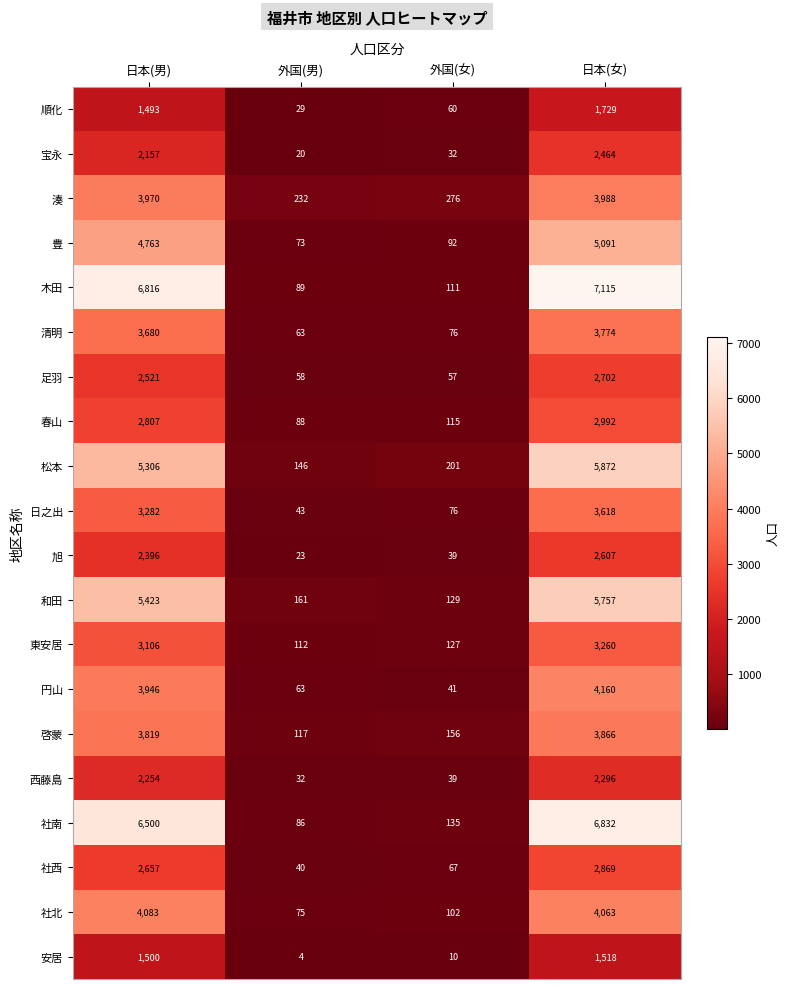

Which series has the largest range (max minus min)?

木田